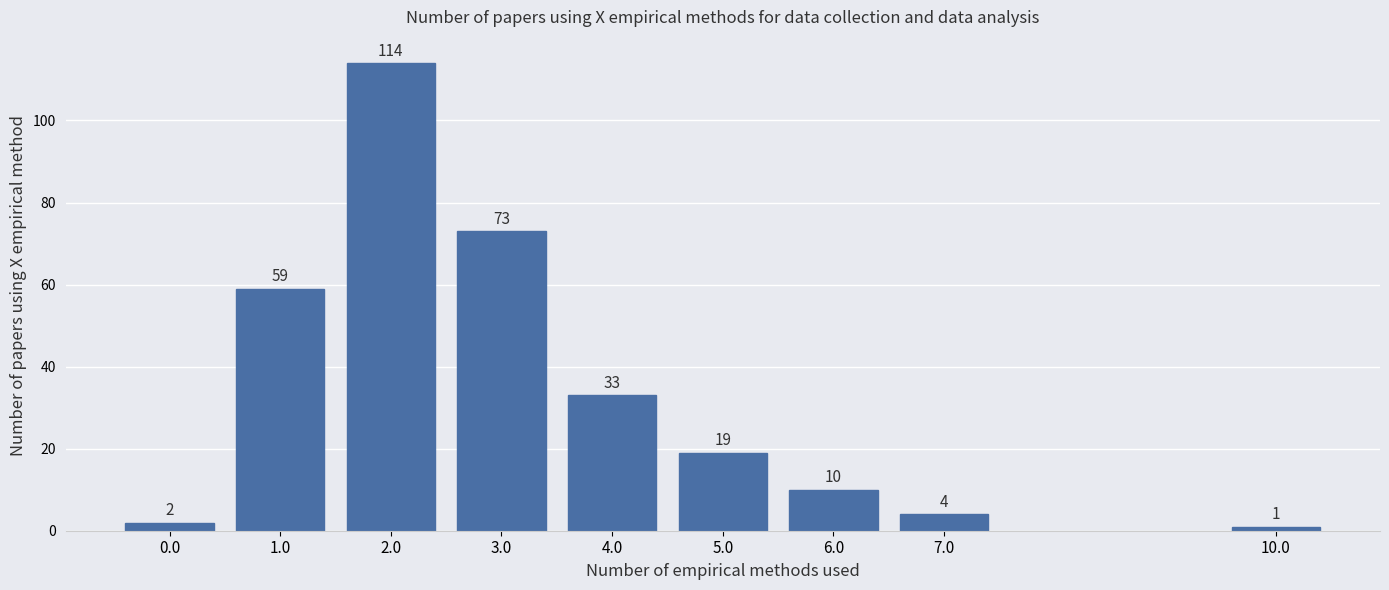

Reading left to right, extract all data points from this chart.

2	59	114	73	33	19	10	4	1